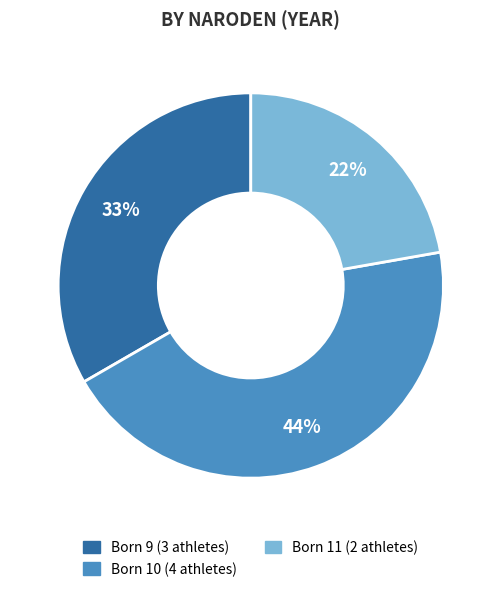

Is there any slice that represents more than half of the pie?

No